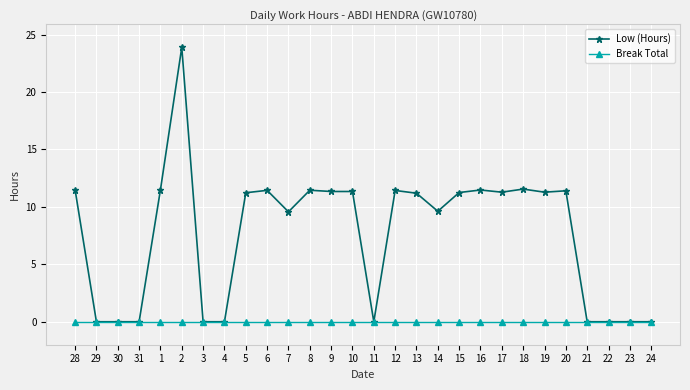

What position from the right is 13?

12